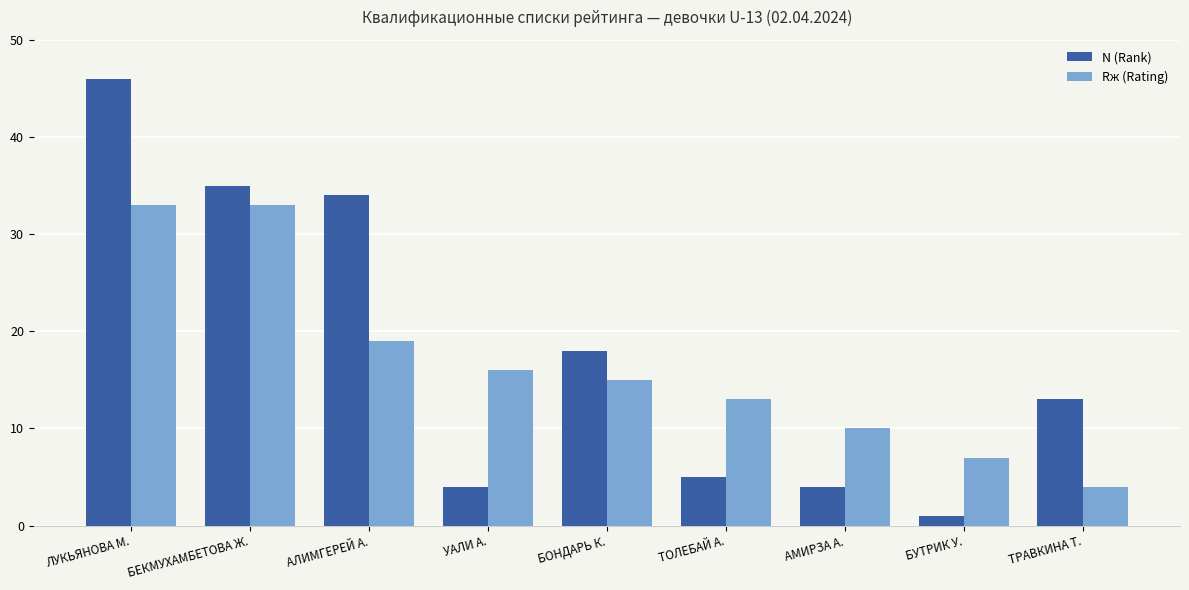

Reading left to right, transcribe all the data shown in this chart.

N (Rank): ЛУКЬЯНОВА М.=46	БЕКМУХАМБЕТОВА Ж.=35	АЛИМГЕРЕЙ А.=34	УАЛИ А.=4	БОНДАРЬ К.=18	ТОЛЕБАЙ А.=5	АМИРЗА А.=4	БУТРИК У.=1	ТРАВКИНА Т.=13
Rж (Rating): ЛУКЬЯНОВА М.=33	БЕКМУХАМБЕТОВА Ж.=33	АЛИМГЕРЕЙ А.=19	УАЛИ А.=16	БОНДАРЬ К.=15	ТОЛЕБАЙ А.=13	АМИРЗА А.=10	БУТРИК У.=7	ТРАВКИНА Т.=4